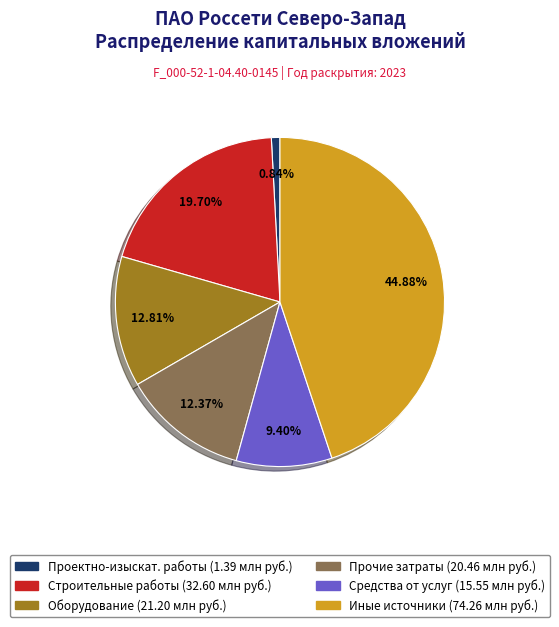

Is there any slice that represents more than half of the pie?

No